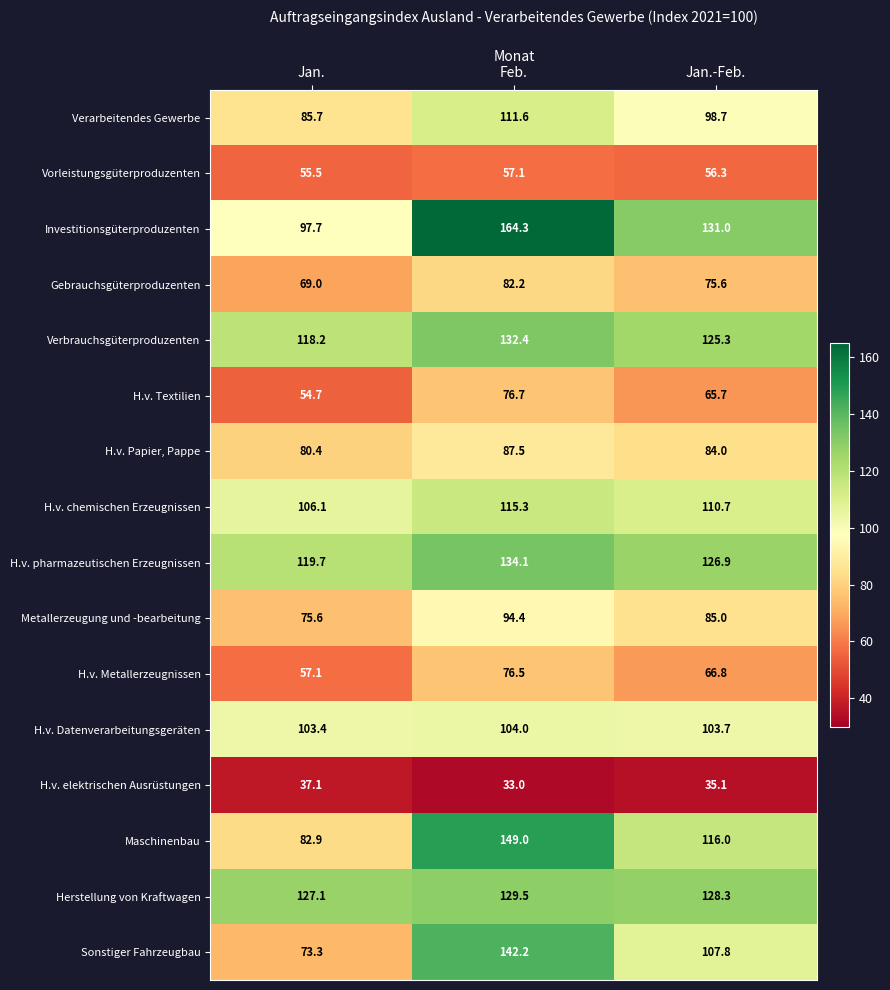

Which label corresponds to the smallest value in the chart?

Feb.